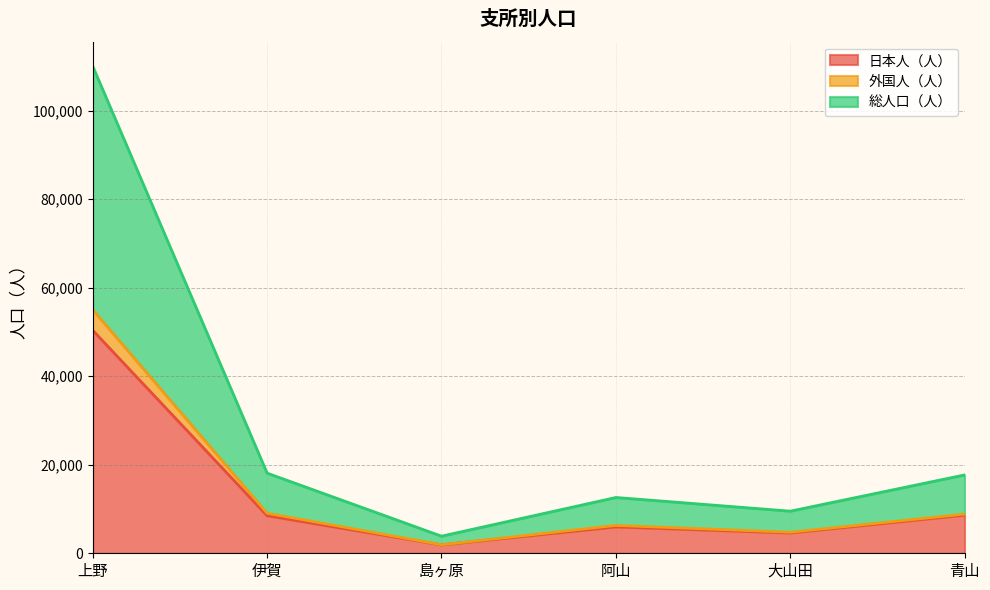

True or false: 外国人（人） and 総人口（人） cross at least once.

False